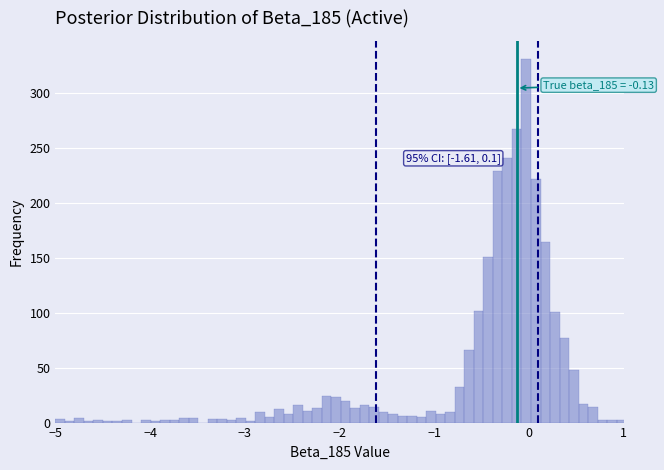

Read against the x-axis, roughly where is the centre of the tallest bar?

0.0